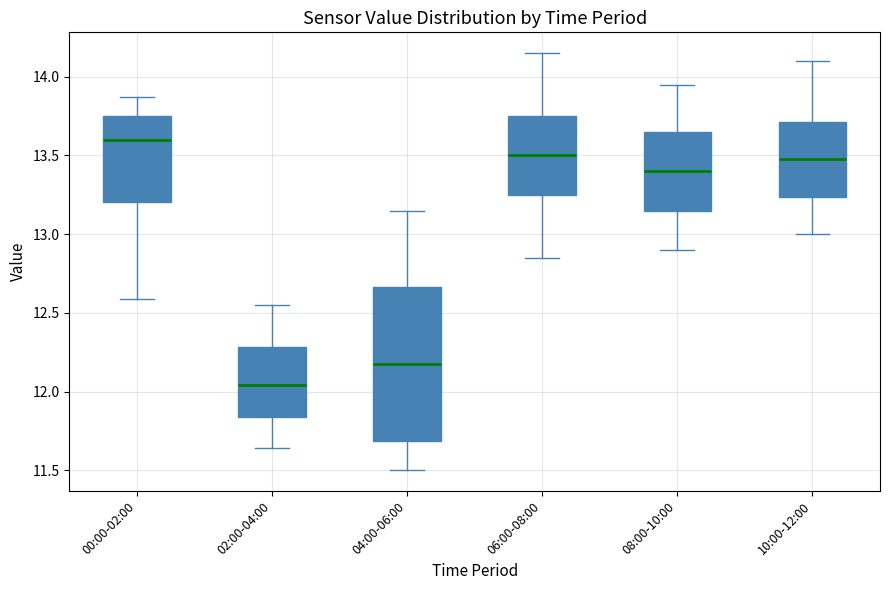

Reading left to right, transcribe this box plot: for each box, give where its median line is, the range the box spans, and where its two whiskers end, as read against the y-axis. The values are not printed on the chart, so give them approximately, as read against the axis.

00:00-02:00: median 13.60, box 13.20 to 13.75, whiskers 12.60 to 13.85
02:00-04:00: median 12.05, box 11.85 to 12.30, whiskers 11.65 to 12.55
04:00-06:00: median 12.20, box 11.70 to 12.65, whiskers 11.50 to 13.15
06:00-08:00: median 13.50, box 13.25 to 13.75, whiskers 12.85 to 14.15
08:00-10:00: median 13.40, box 13.15 to 13.65, whiskers 12.90 to 13.95
10:00-12:00: median 13.50, box 13.25 to 13.70, whiskers 13.00 to 14.10